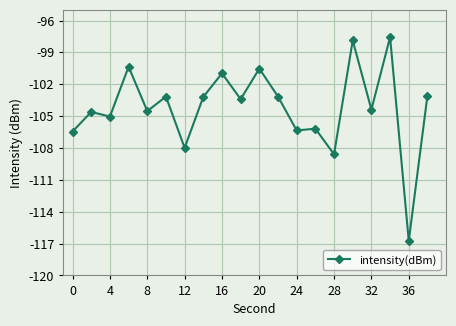

What is the difference between the second highest and second lowest values?

10.7